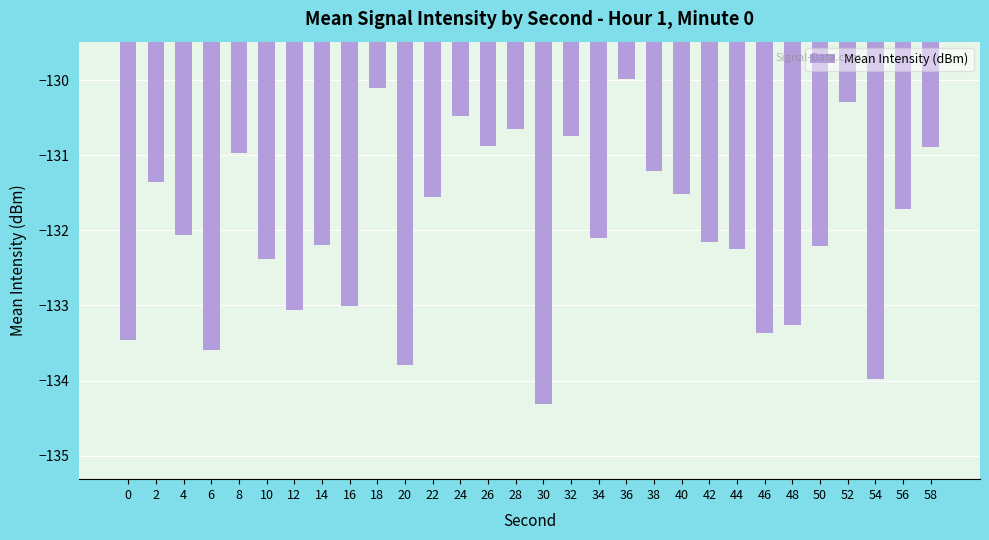

What is the difference between the maximum and minimum values?

4.3